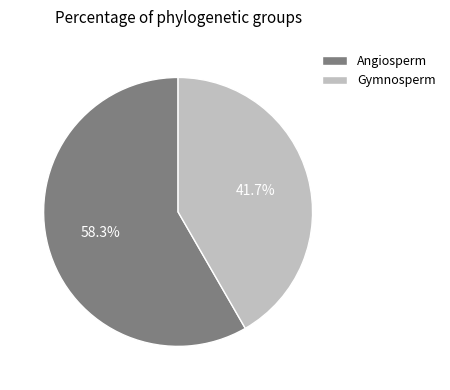

To the nearest percent, what portion does Gymnosperm represent?

42%